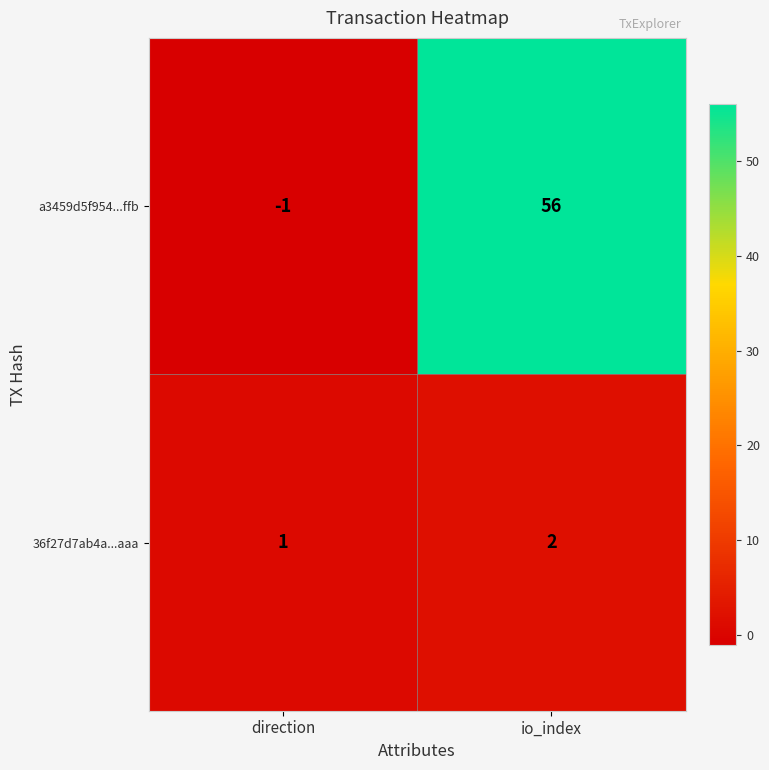

Where is 36f27d7ab4a...aaa nearest to the value 1?

direction